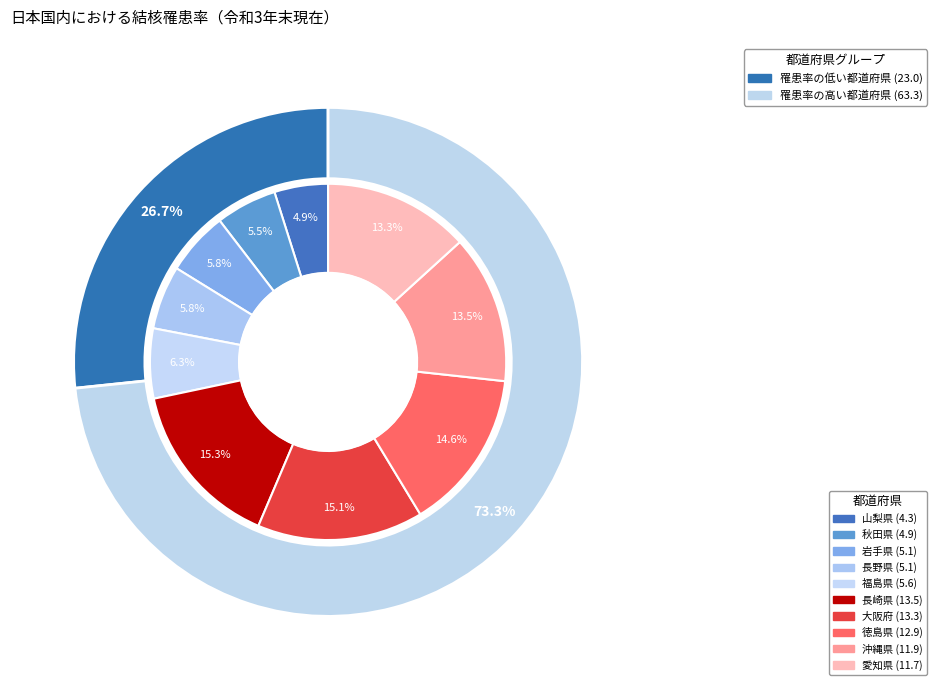

Count the number of slices in the pie.

10